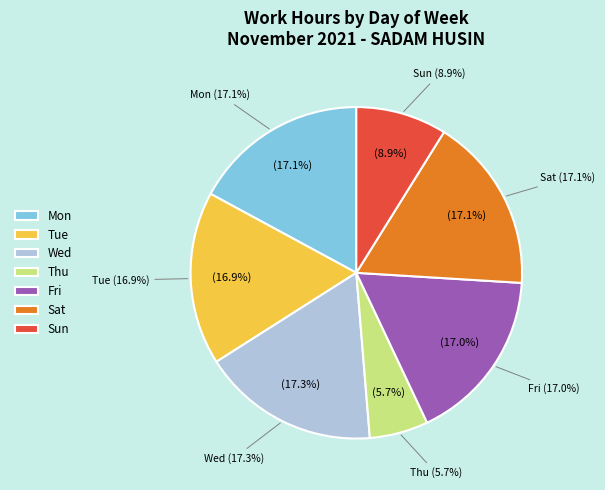

Does Mon account for over 50% of the chart?

No